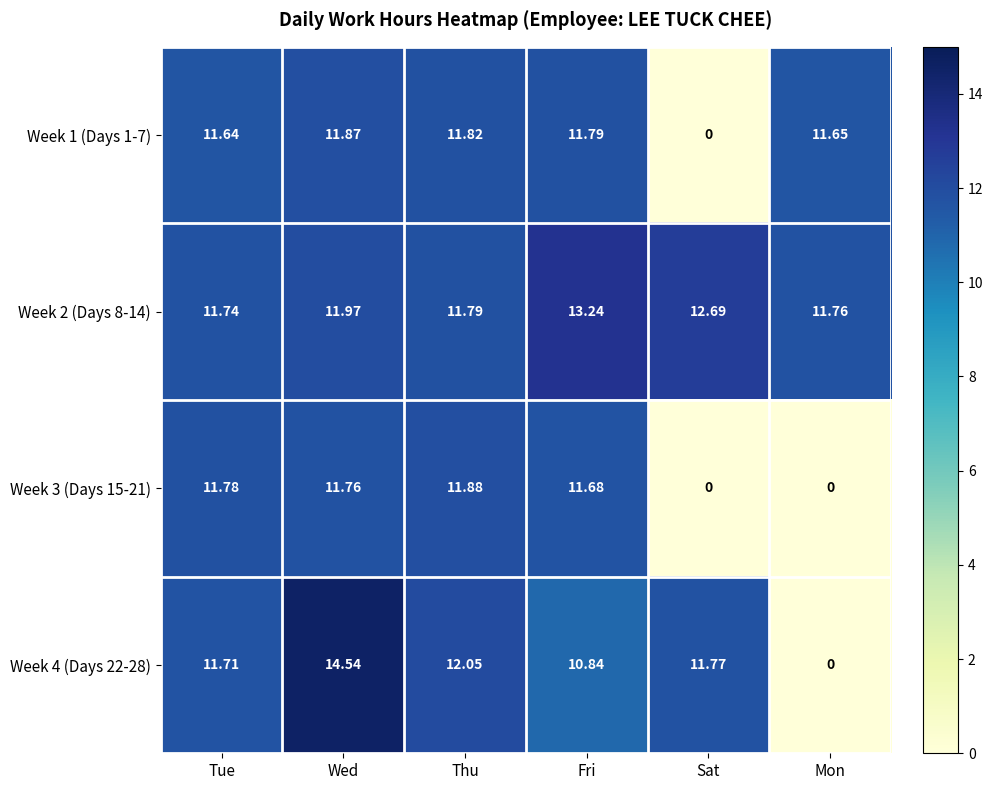

At how many categories does at least one series exceed 9?

6